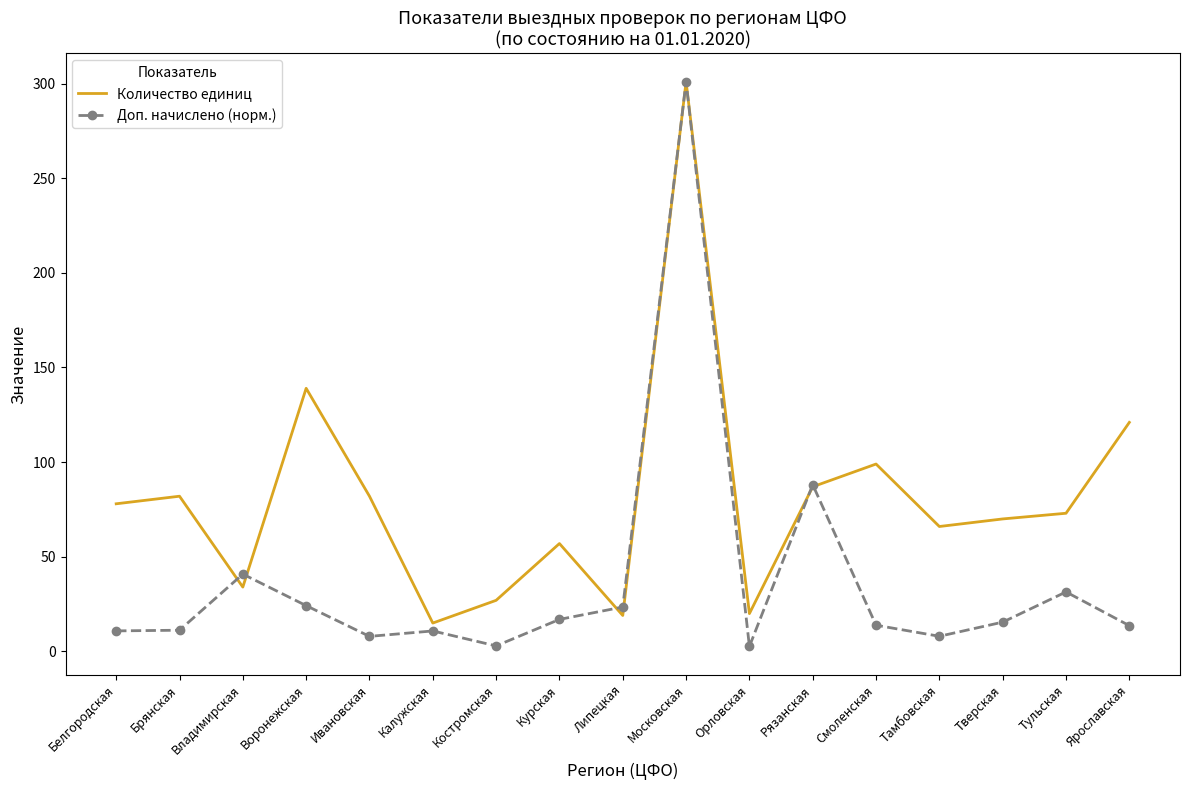

What is the sum of the Доп. начислено (норм.) values at Ивановская and Тверская?

23.5